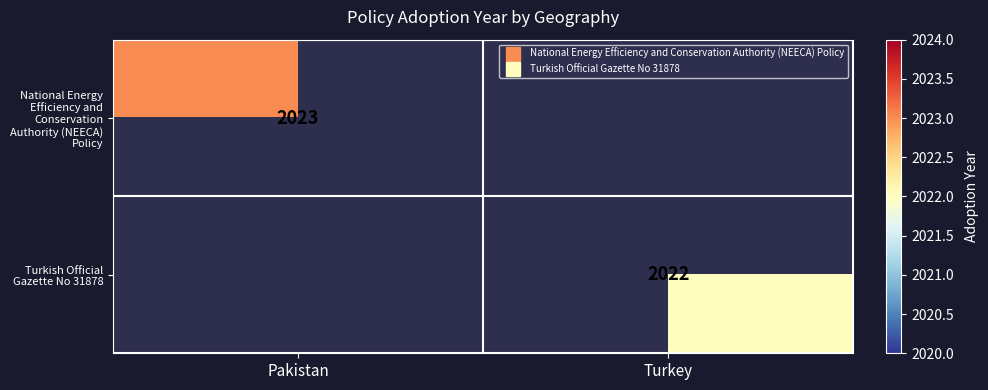

At how many categories does at least one series exceed 2022?

1